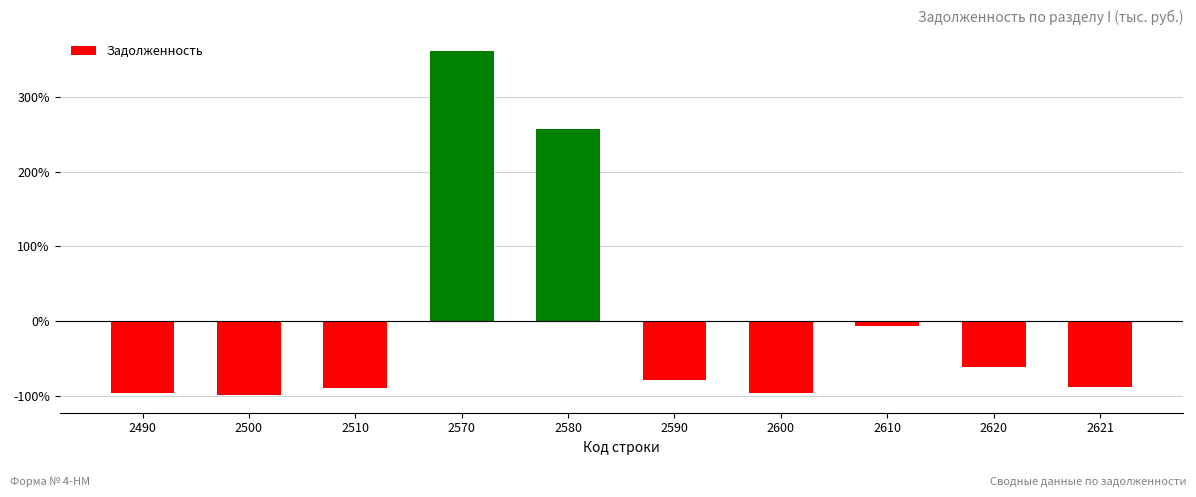

What is the change in value from 2610 to 2621?

-82.0